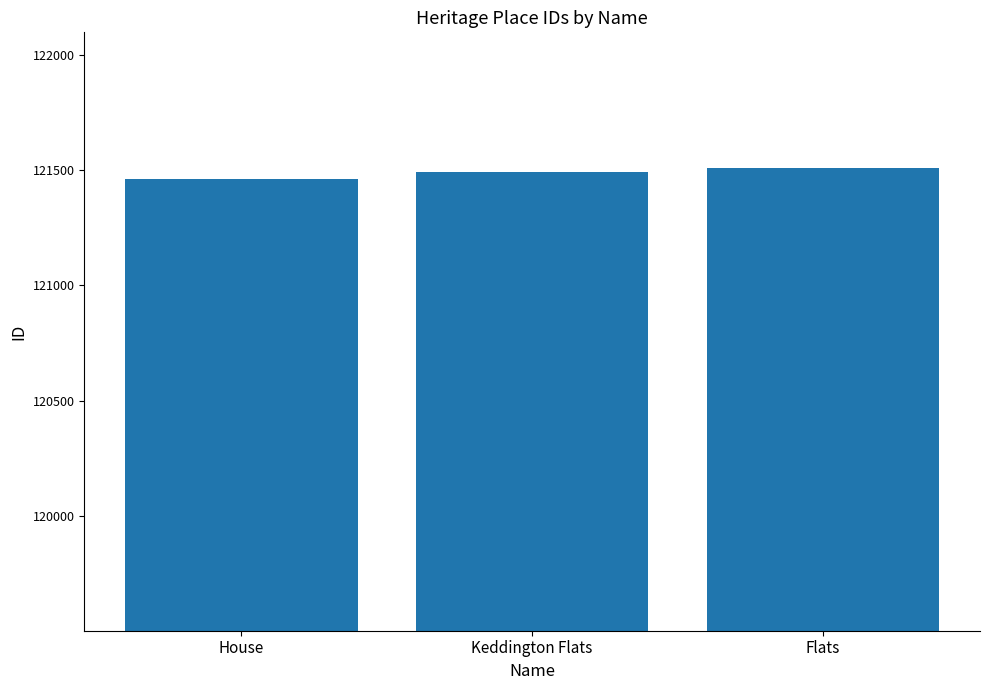

The value at Keddington Flats is 30049. True or false?

False